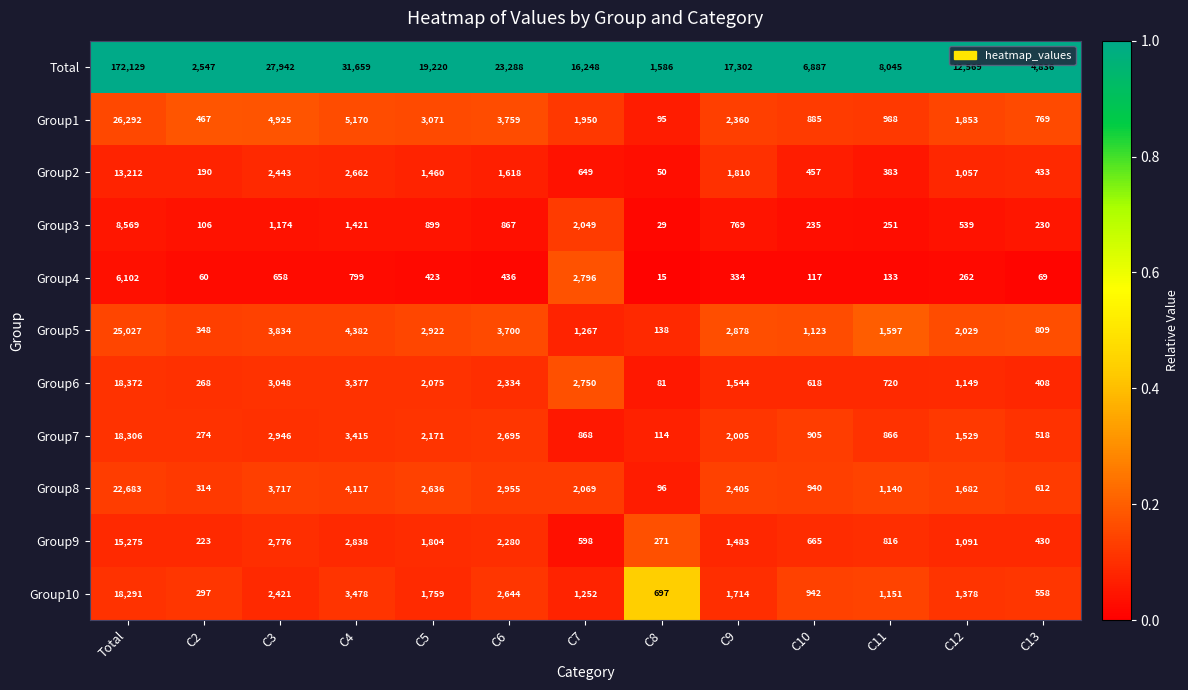

Is it true that Group5 equals 348 at C2?

True